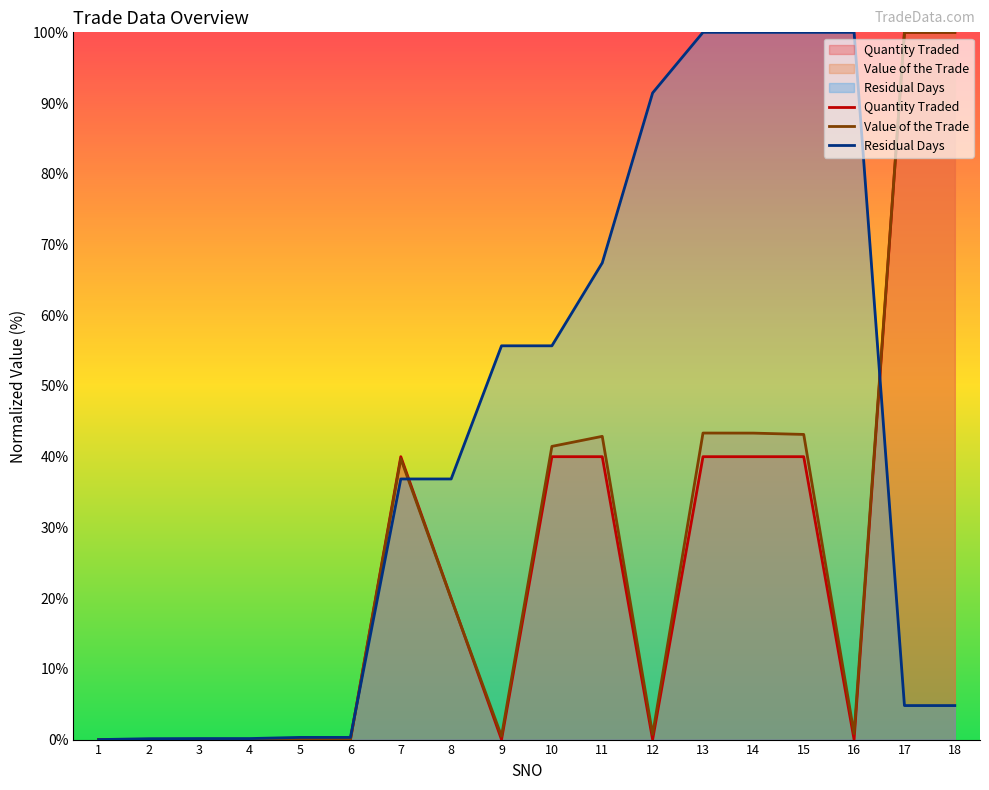

Which series ends up on top after the final intersection of Quantity Traded and Residual Days?

Quantity Traded